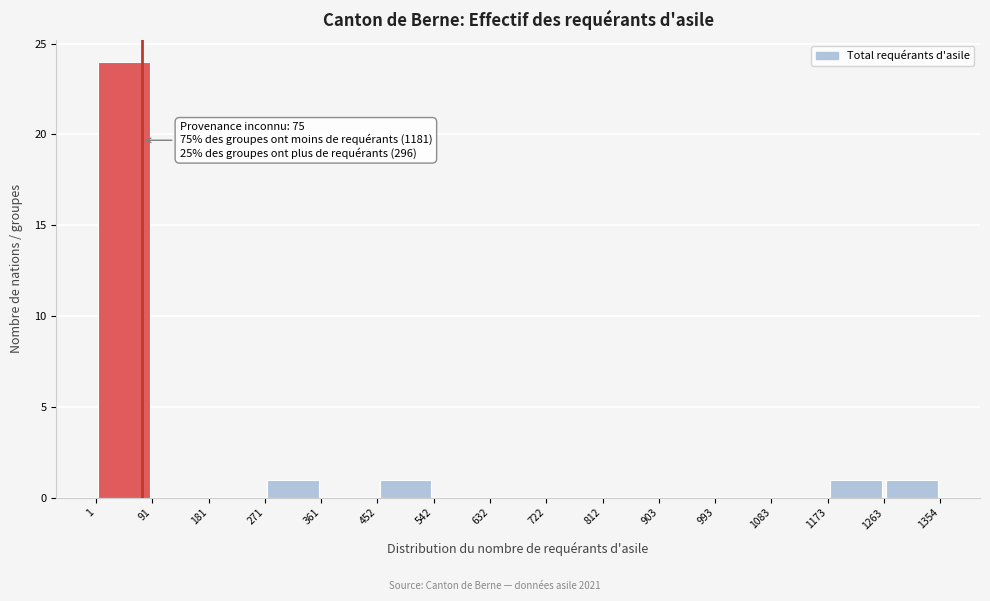

Over which range of the x-axis is the bar tallest?

1 to 91